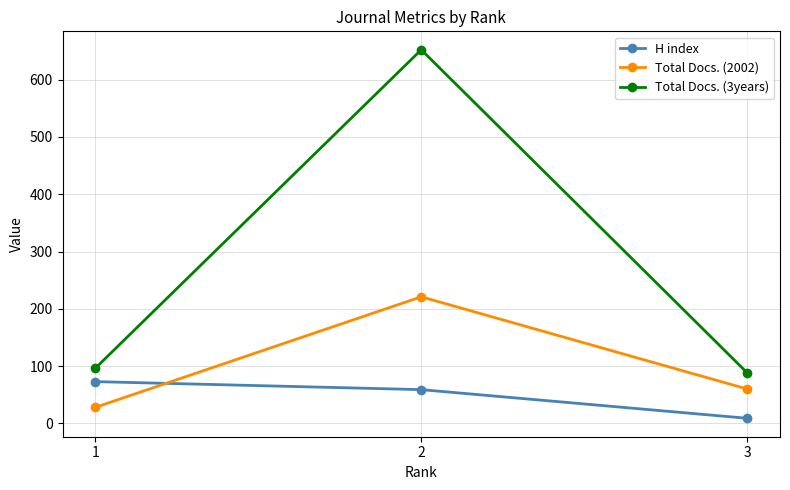

List the labels in order of Total Docs. (2002) value, smallest first.

1, 3, 2